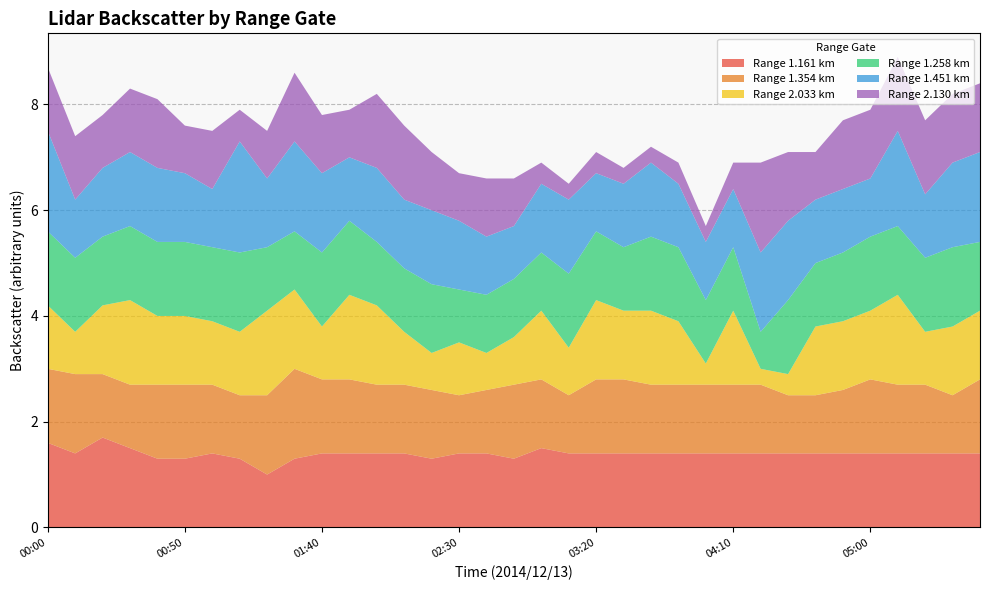

Reading right to left, what are all the values shown in this chart?

1.161: 05:40=1.4	05:30=1.4	05:20=1.4	05:10=1.4	05:00=1.4	04:50=1.4	04:40=1.4	04:30=1.4	04:20=1.4	04:10=1.4	04:00=1.4	03:50=1.4	03:40=1.4	03:30=1.4	03:20=1.4	03:10=1.4	03:00=1.5	02:50=1.3	02:40=1.4	02:30=1.4	02:20=1.3	02:10=1.4	02:00=1.4	01:50=1.4	01:40=1.4	01:30=1.3	01:20=1.0	01:10=1.3	01:00=1.4	00:50=1.3	00:40=1.3	00:30=1.5	00:20=1.7	00:10=1.4	00:00=1.6
1.354: 05:40=1.4	05:30=1.1	05:20=1.3	05:10=1.3	05:00=1.4	04:50=1.2	04:40=1.1	04:30=1.1	04:20=1.3	04:10=1.3	04:00=1.3	03:50=1.3	03:40=1.3	03:30=1.4	03:20=1.4	03:10=1.1	03:00=1.3	02:50=1.4	02:40=1.2	02:30=1.1	02:20=1.3	02:10=1.3	02:00=1.3	01:50=1.4	01:40=1.4	01:30=1.7	01:20=1.5	01:10=1.2	01:00=1.3	00:50=1.4	00:40=1.4	00:30=1.2	00:20=1.2	00:10=1.5	00:00=1.4
2.033: 05:40=1.3	05:30=1.3	05:20=1.0	05:10=1.7	05:00=1.3	04:50=1.3	04:40=1.3	04:30=0.4	04:20=0.3	04:10=1.4	04:00=0.4	03:50=1.2	03:40=1.4	03:30=1.3	03:20=1.5	03:10=0.9	03:00=1.3	02:50=0.9	02:40=0.7	02:30=1.0	02:20=0.7	02:10=1.0	02:00=1.5	01:50=1.6	01:40=1.0	01:30=1.5	01:20=1.6	01:10=1.2	01:00=1.2	00:50=1.3	00:40=1.3	00:30=1.6	00:20=1.3	00:10=0.8	00:00=1.2
1.258: 05:40=1.3	05:30=1.5	05:20=1.4	05:10=1.3	05:00=1.4	04:50=1.3	04:40=1.2	04:30=1.4	04:20=0.7	04:10=1.2	04:00=1.2	03:50=1.4	03:40=1.4	03:30=1.2	03:20=1.3	03:10=1.4	03:00=1.1	02:50=1.1	02:40=1.1	02:30=1.0	02:20=1.3	02:10=1.2	02:00=1.2	01:50=1.4	01:40=1.4	01:30=1.1	01:20=1.2	01:10=1.5	01:00=1.4	00:50=1.4	00:40=1.4	00:30=1.4	00:20=1.3	00:10=1.4	00:00=1.4
1.451: 05:40=1.7	05:30=1.6	05:20=1.2	05:10=1.8	05:00=1.1	04:50=1.2	04:40=1.2	04:30=1.5	04:20=1.5	04:10=1.1	04:00=1.1	03:50=1.2	03:40=1.4	03:30=1.2	03:20=1.1	03:10=1.4	03:00=1.3	02:50=1.0	02:40=1.1	02:30=1.3	02:20=1.4	02:10=1.3	02:00=1.4	01:50=1.2	01:40=1.5	01:30=1.7	01:20=1.3	01:10=2.1	01:00=1.1	00:50=1.3	00:40=1.4	00:30=1.4	00:20=1.3	00:10=1.1	00:00=1.9
2.130: 05:40=1.3	05:30=1.3	05:20=1.4	05:10=1.4	05:00=1.3	04:50=1.3	04:40=0.9	04:30=1.3	04:20=1.7	04:10=0.5	04:00=0.3	03:50=0.4	03:40=0.3	03:30=0.3	03:20=0.4	03:10=0.3	03:00=0.4	02:50=0.9	02:40=1.1	02:30=0.9	02:20=1.1	02:10=1.4	02:00=1.4	01:50=0.9	01:40=1.1	01:30=1.3	01:20=0.9	01:10=0.6	01:00=1.1	00:50=0.9	00:40=1.3	00:30=1.2	00:20=1.0	00:10=1.2	00:00=1.2